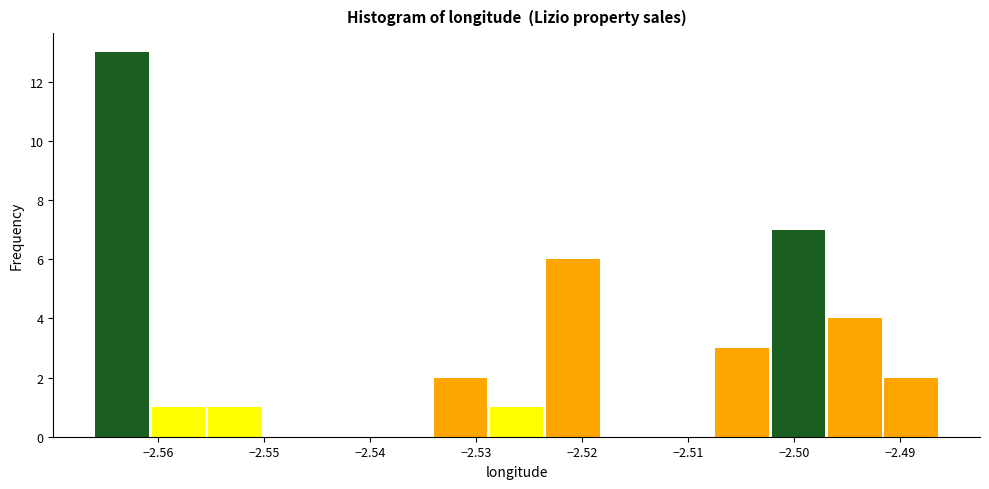

What is the height of the bar covering -2.524 to -2.518 on the x-axis? Neither the bar edges nor the heights are printed on the chart, so give them approximately, as read against the axes.

6